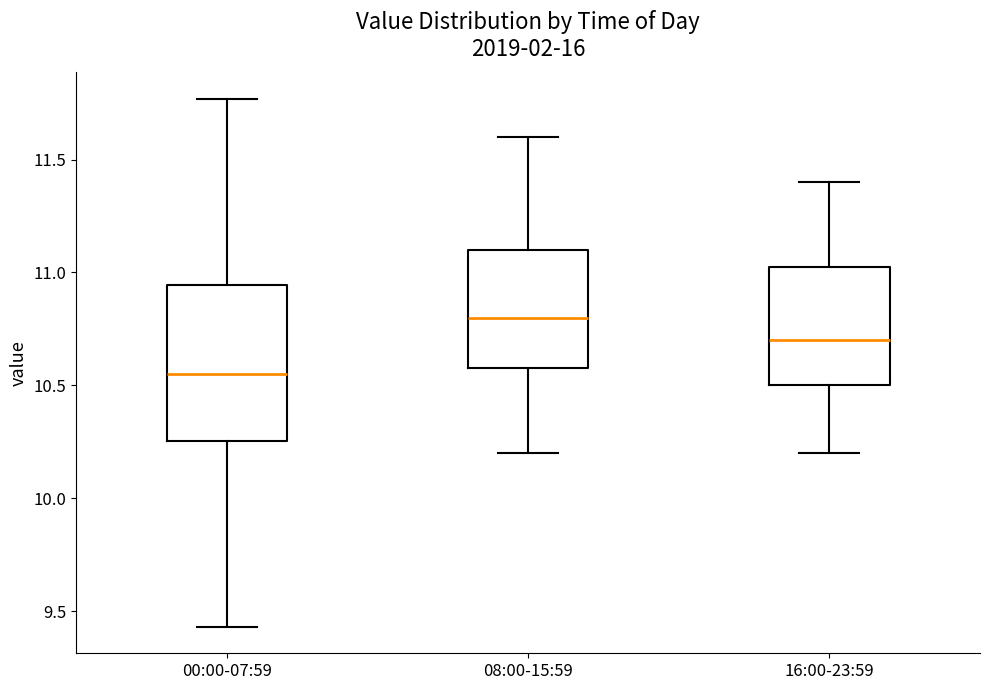

Reading left to right, read every box against the y-axis: the position of its median line, the range the box covers, and the ends of its whiskers. The values are not printed on the chart, so give them approximately, as read against the axis.

00:00-07:59: median 10.55, box 10.25 to 10.95, whiskers 9.45 to 11.75
08:00-15:59: median 10.80, box 10.60 to 11.10, whiskers 10.20 to 11.60
16:00-23:59: median 10.70, box 10.50 to 11.05, whiskers 10.20 to 11.40